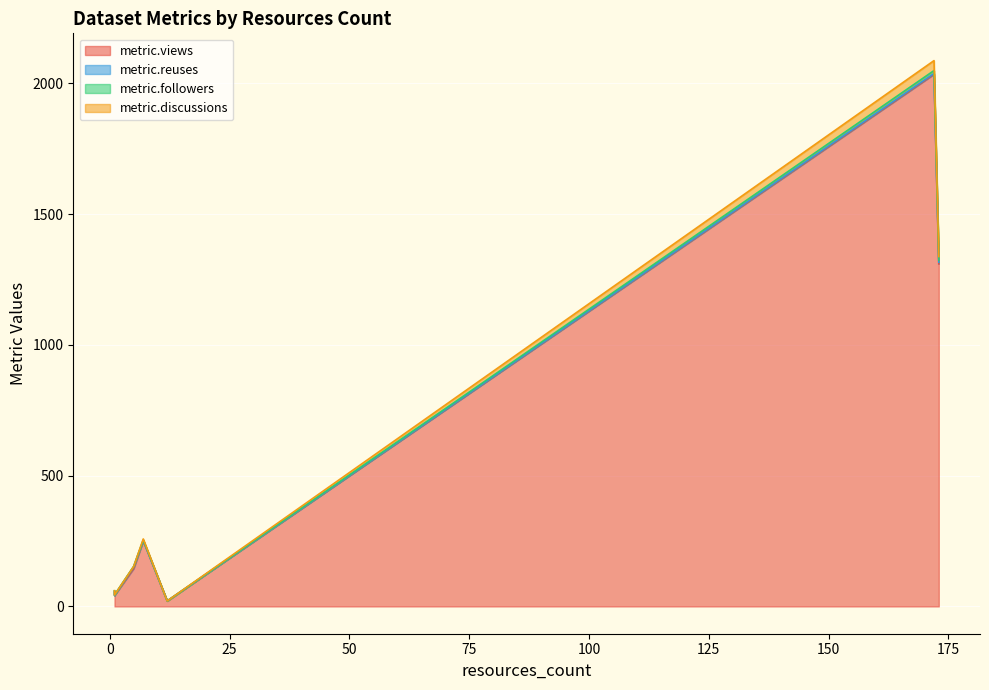

Count the metric.reuses values in the range 0 to 6.

6